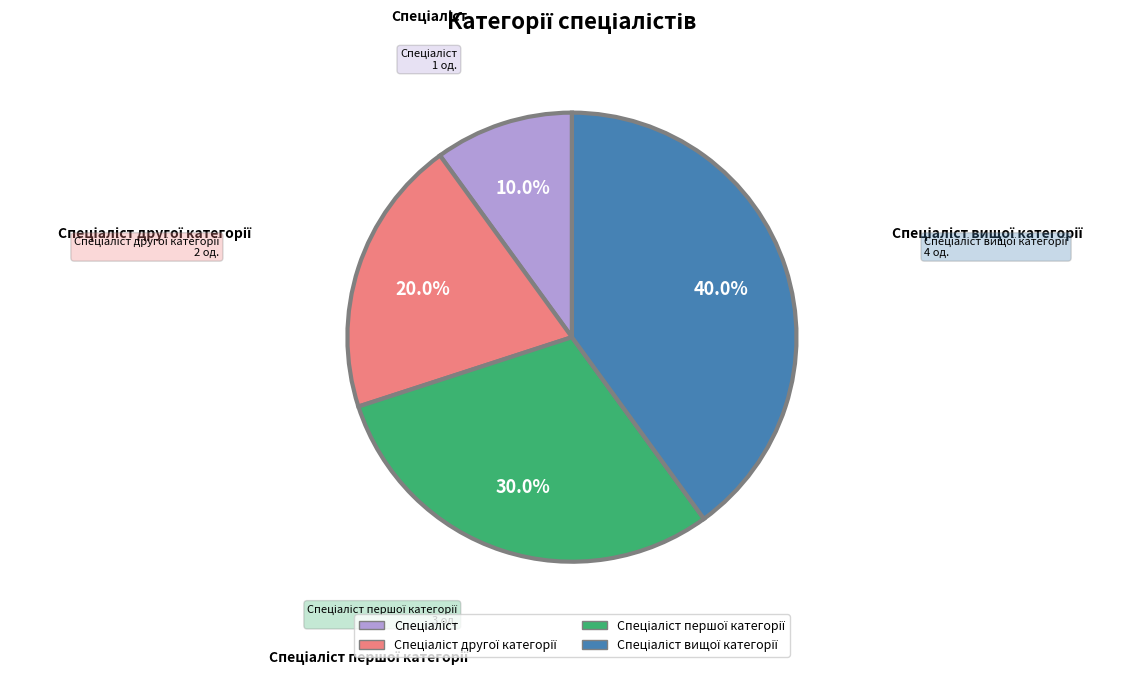

Does any single category account for the majority?

No